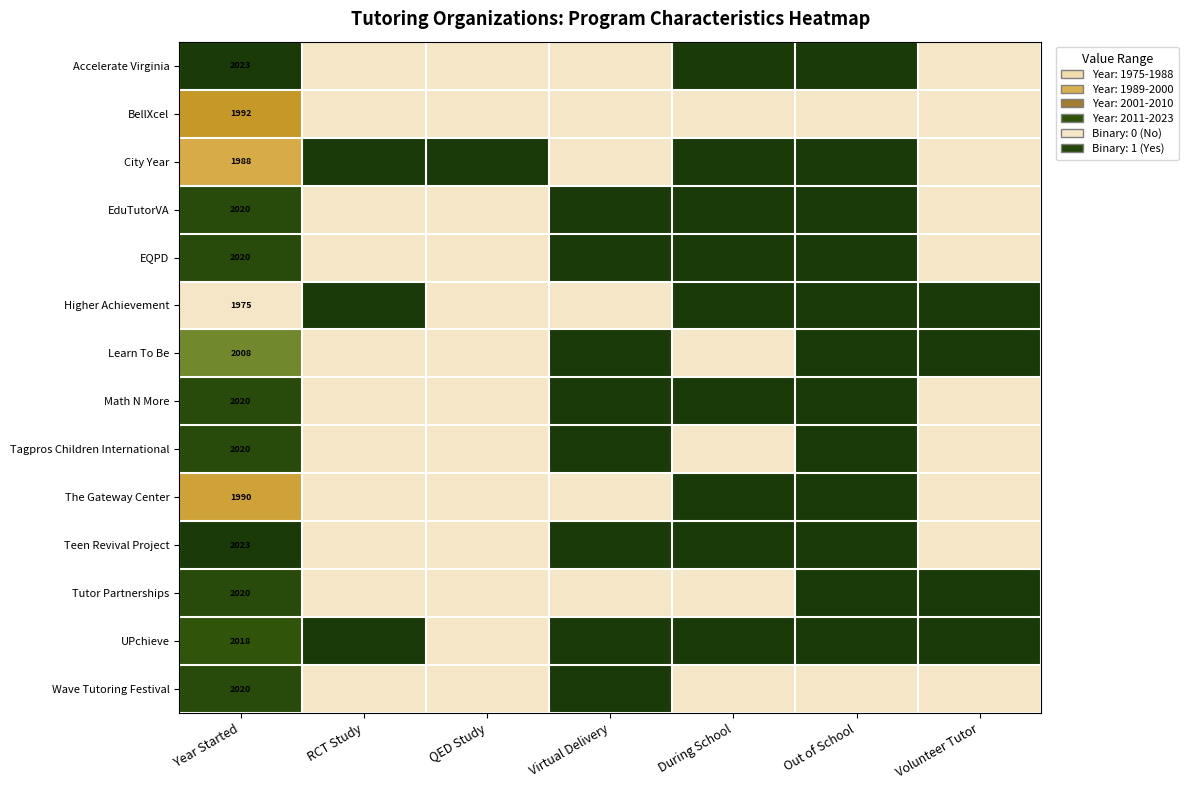

What is the spread (max minus min) of values at Year Started?

48